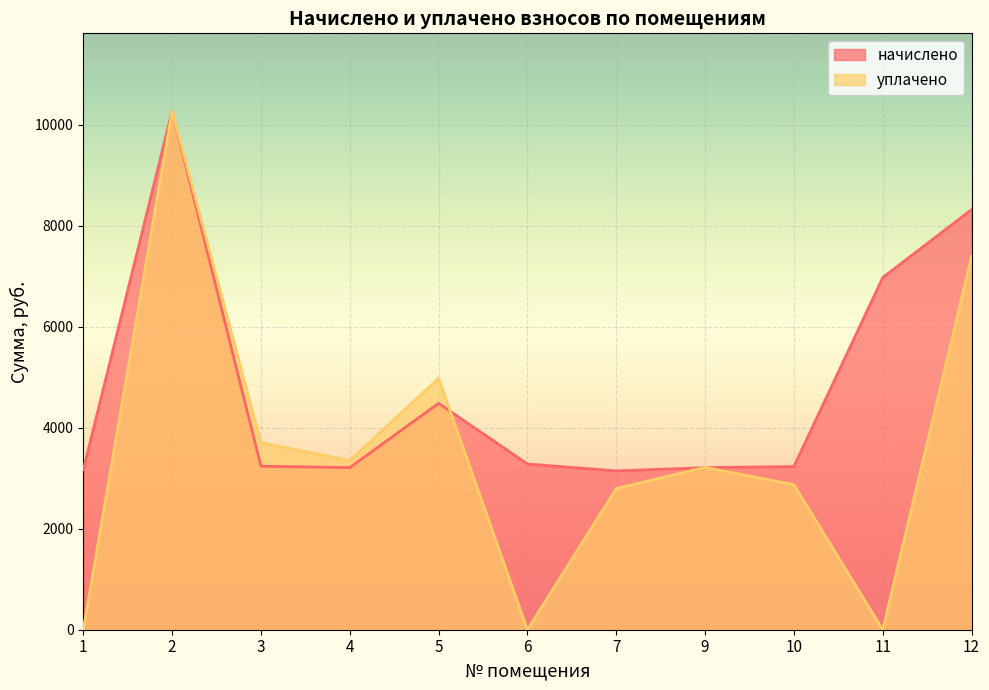

Where is the first local minimum for начислено?

4